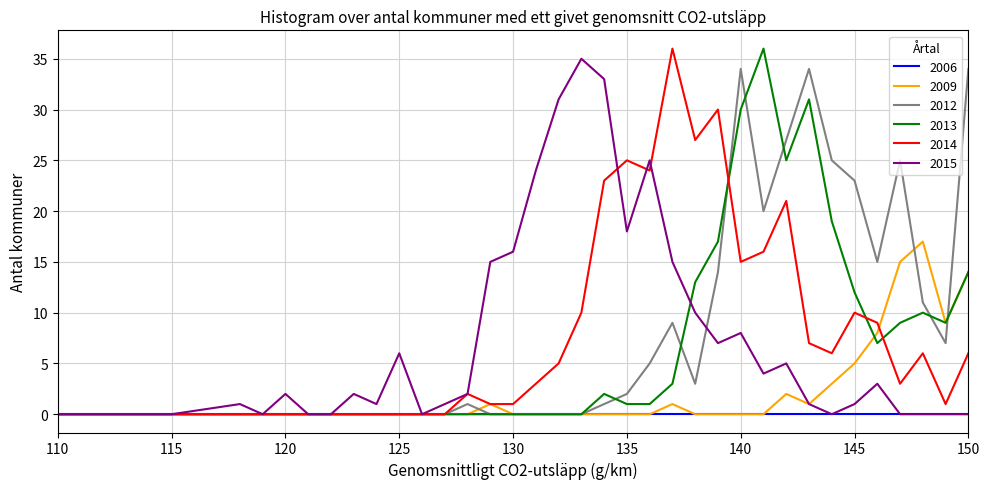

How many lines are shown in the chart?

6